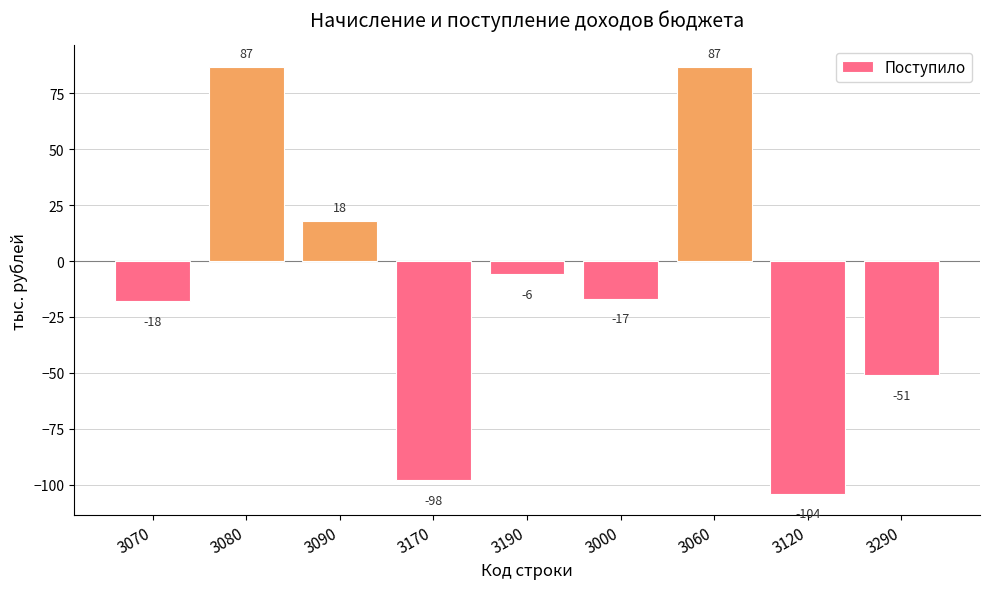

True or false: the data shows -4 at 3000.

False